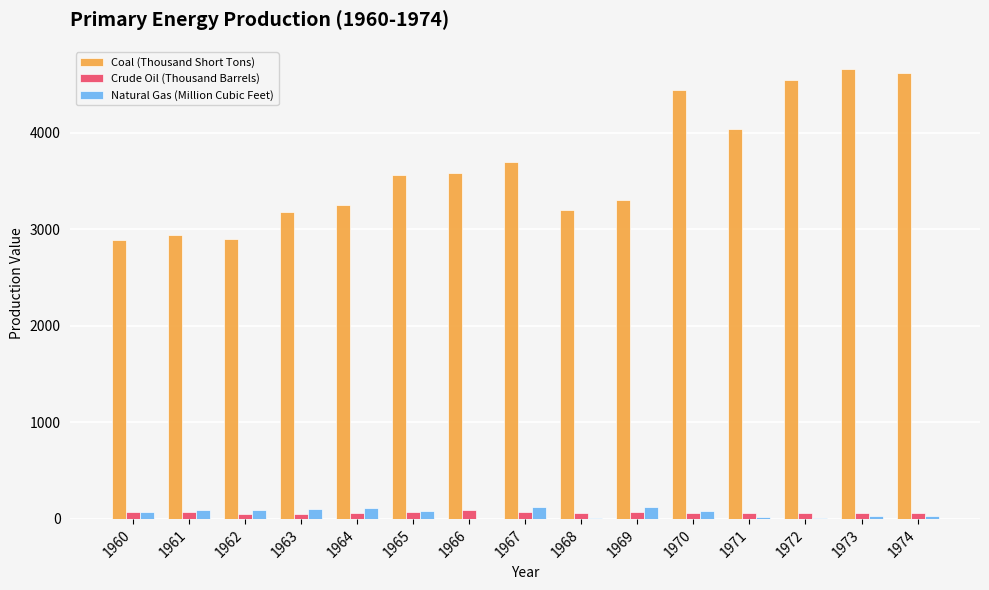

What is the sum of the Crude Oil (Thousand Barrels) values at 1960 and 1962?

130